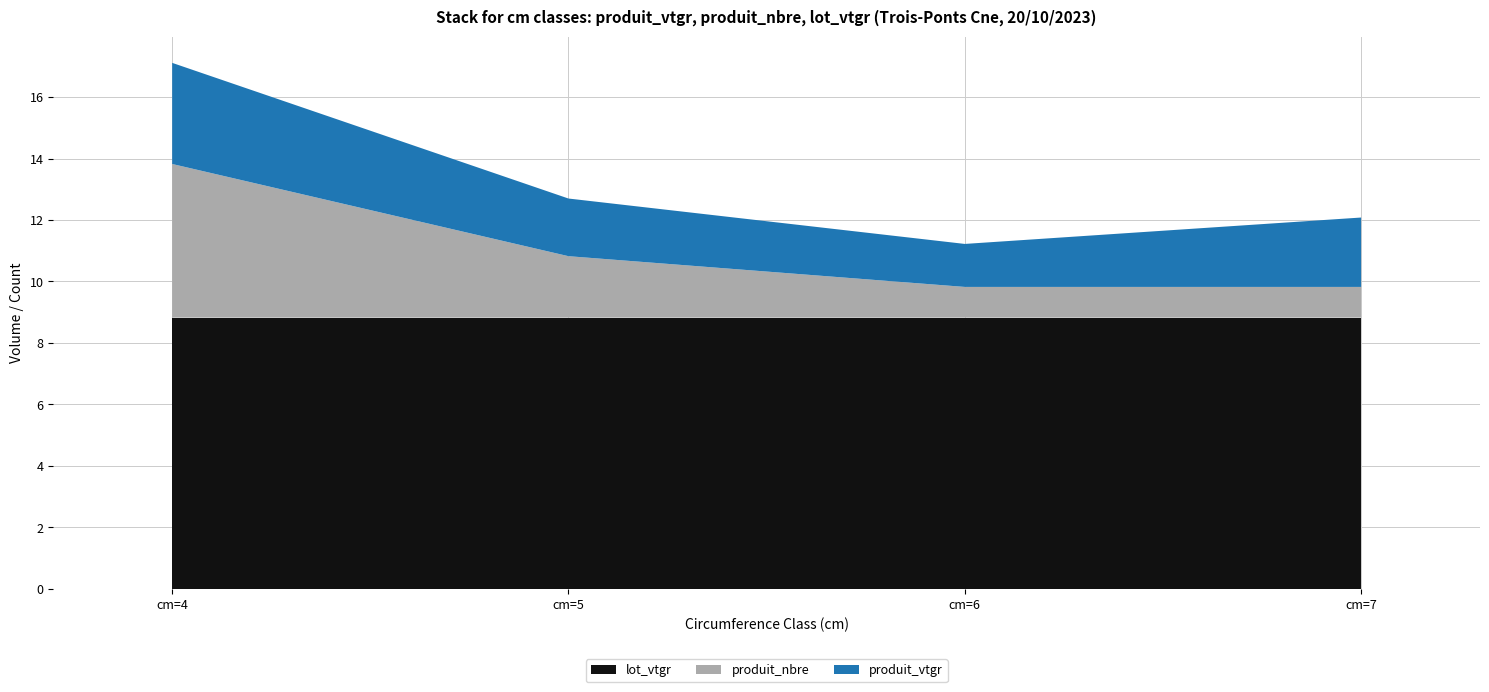

Reading right to left, list all the values displayed in this chart.

produit_vtgr: 2.3	1.4	1.9	3.3
produit_nbre: 1.0	1.0	2.0	5.0
lot_vtgr: 8.8	8.8	8.8	8.8